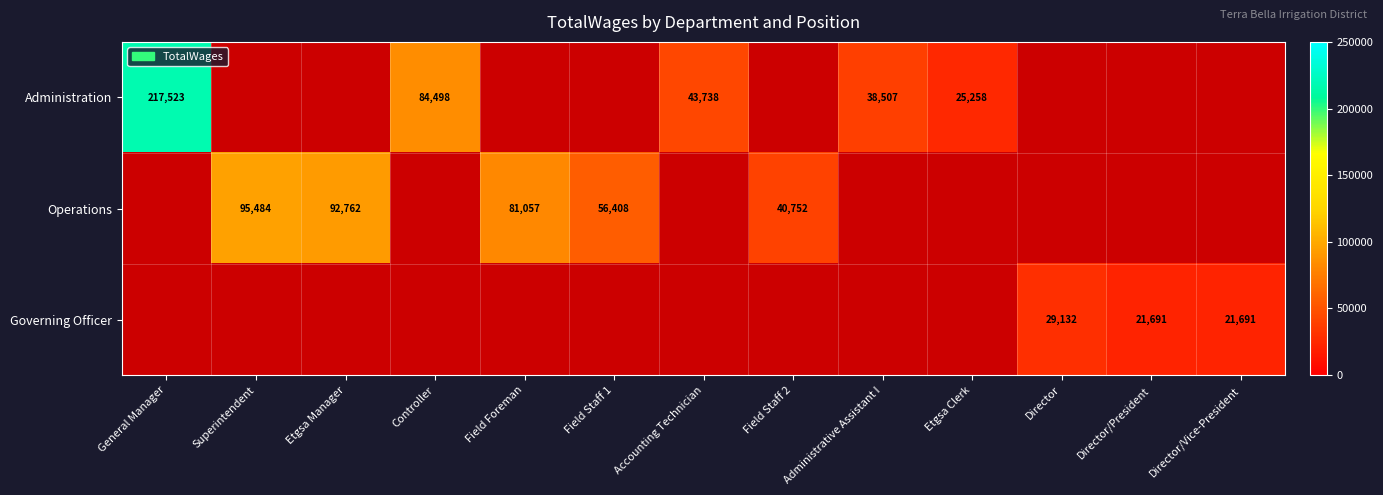

The Operations series shows 70470 at Field Staff 2. True or false?

False